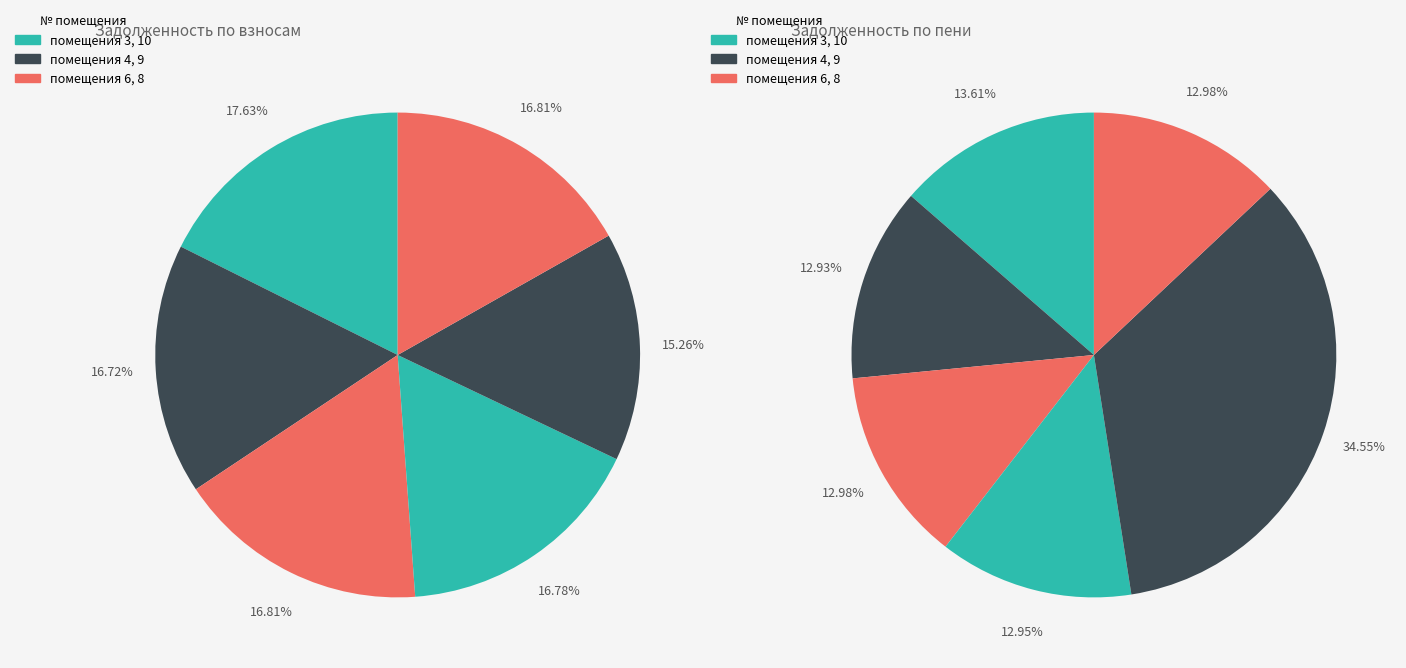

Combined, do 6 and 3 account for over 50%?

No